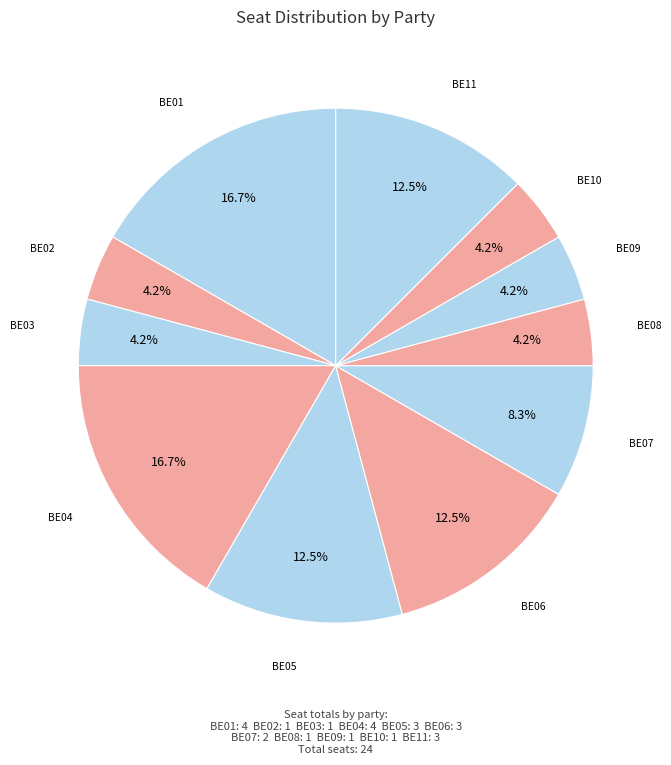

How many slices are in this pie chart?

11